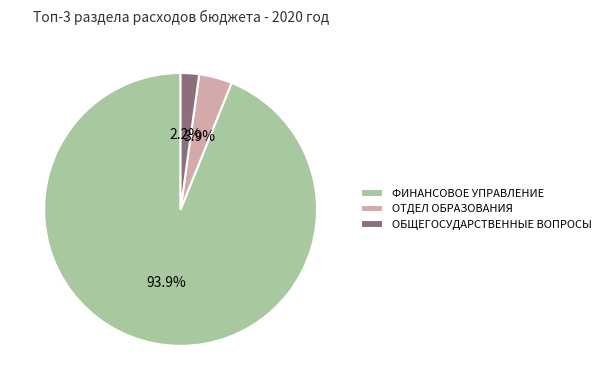

What percentage do ОБЩЕГОСУДАРСТВЕННЫЕ ВОПРОСЫ and ОТДЕЛ ОБРАЗОВАНИЯ together represent?

6.1%